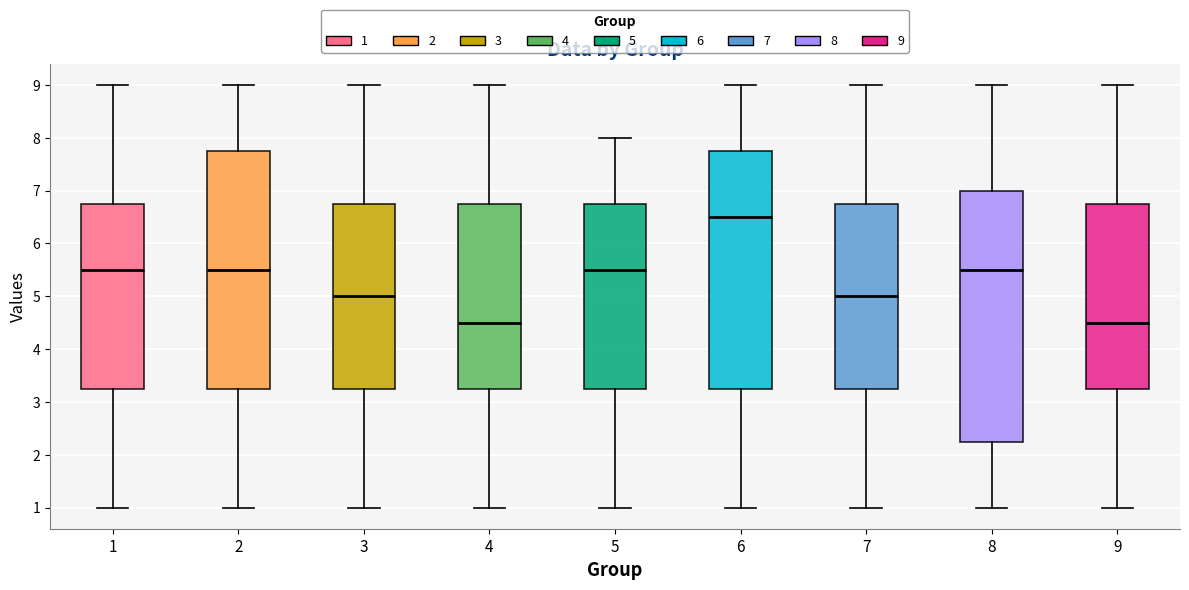

Which box is the tallest, from its lower edge to its upper edge?

8